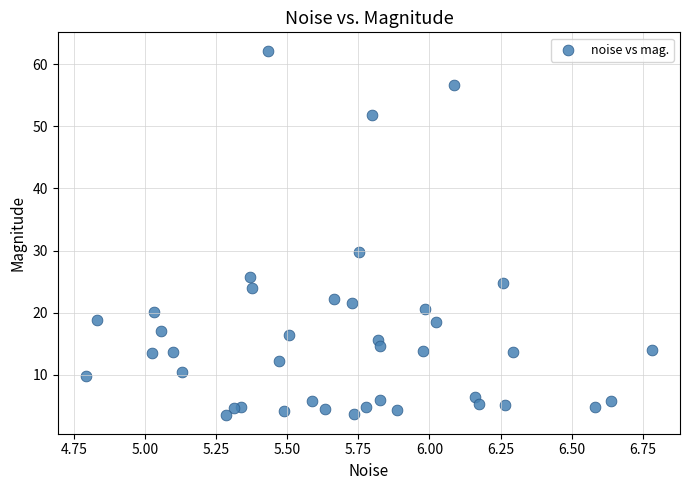

What Y value in the scatter plot is closest to 32?

29.7